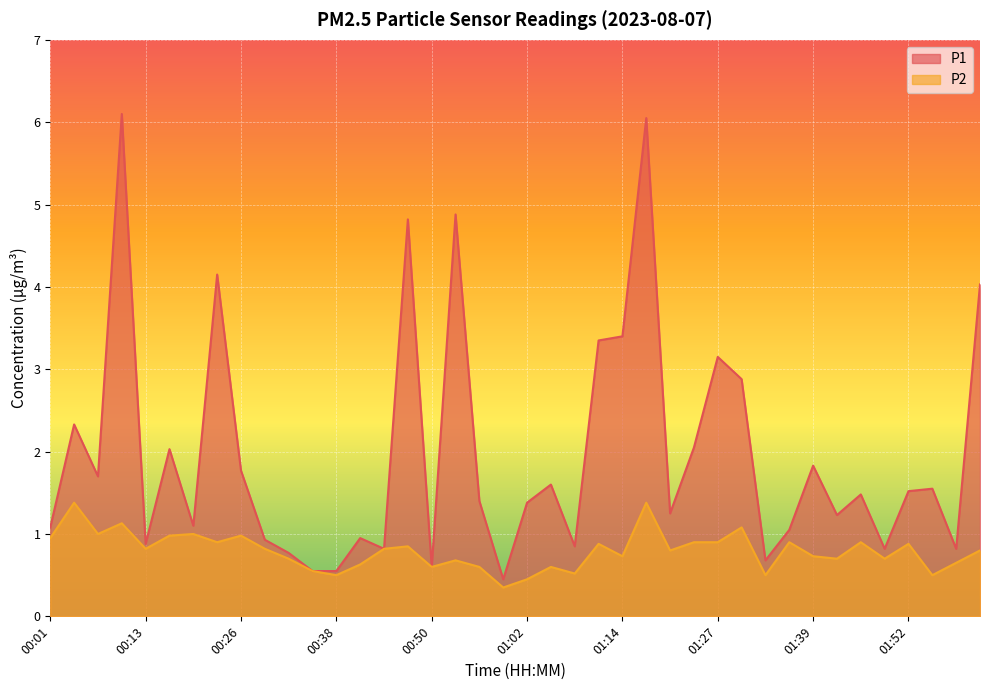

What is the total value across all series at 00:53?

5.6